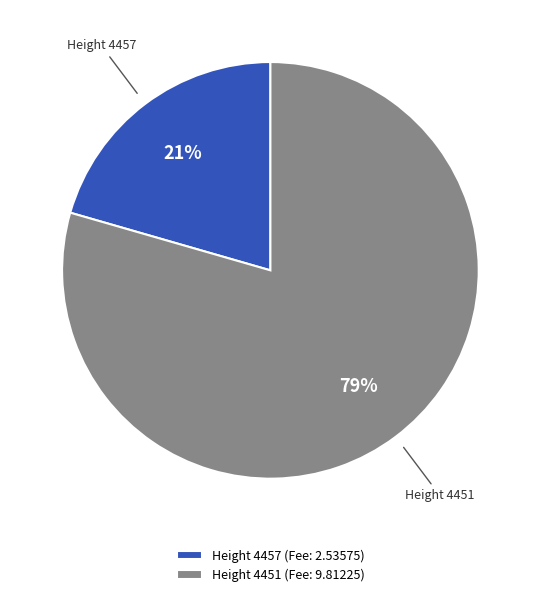

Is the sum of Height 4457 (Fee: 2.53575) and Height 4451 (Fee: 9.81225) greater than half?

Yes